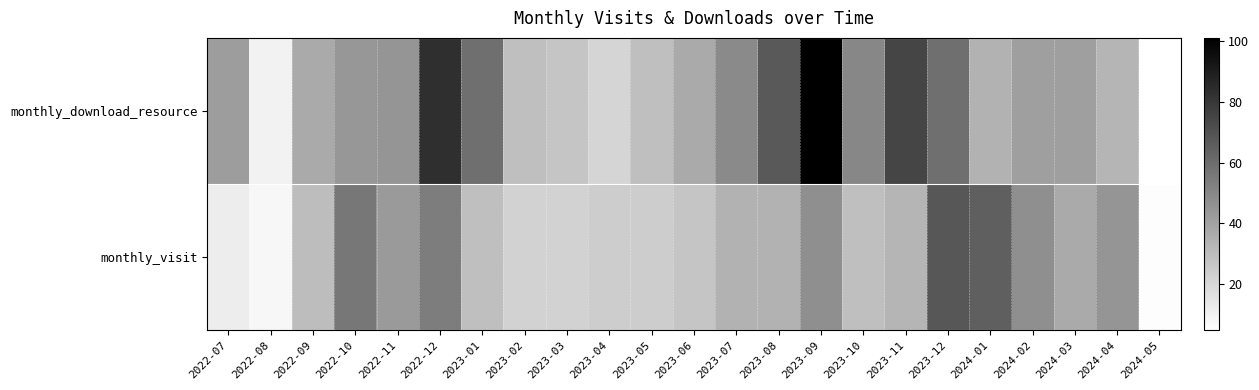

What is the difference between the highest and lowest values at 2023-03?

5